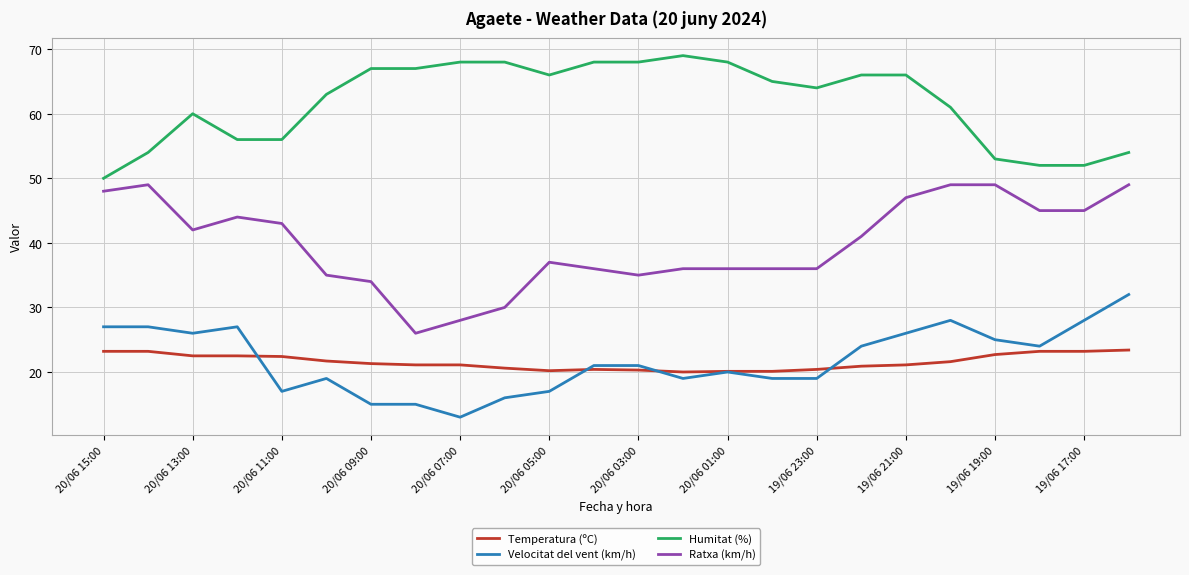

Does the chart display data point markers on the line(s)?

No